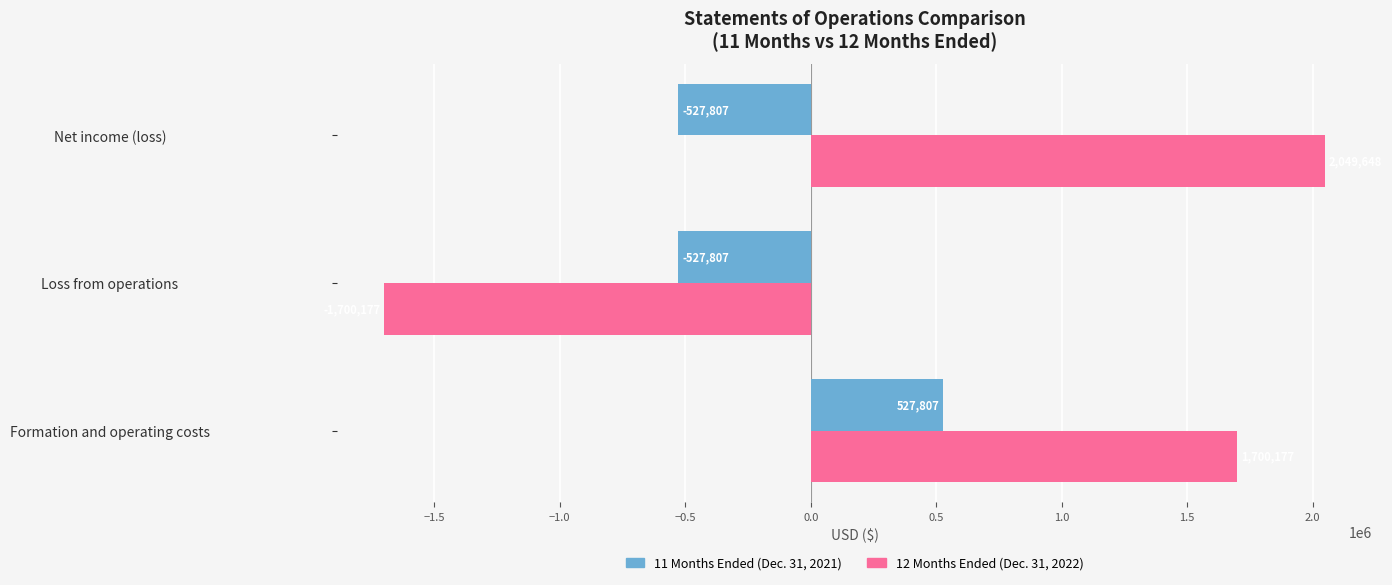

At which category does the chart reach its peak across all series?

Net income (loss)